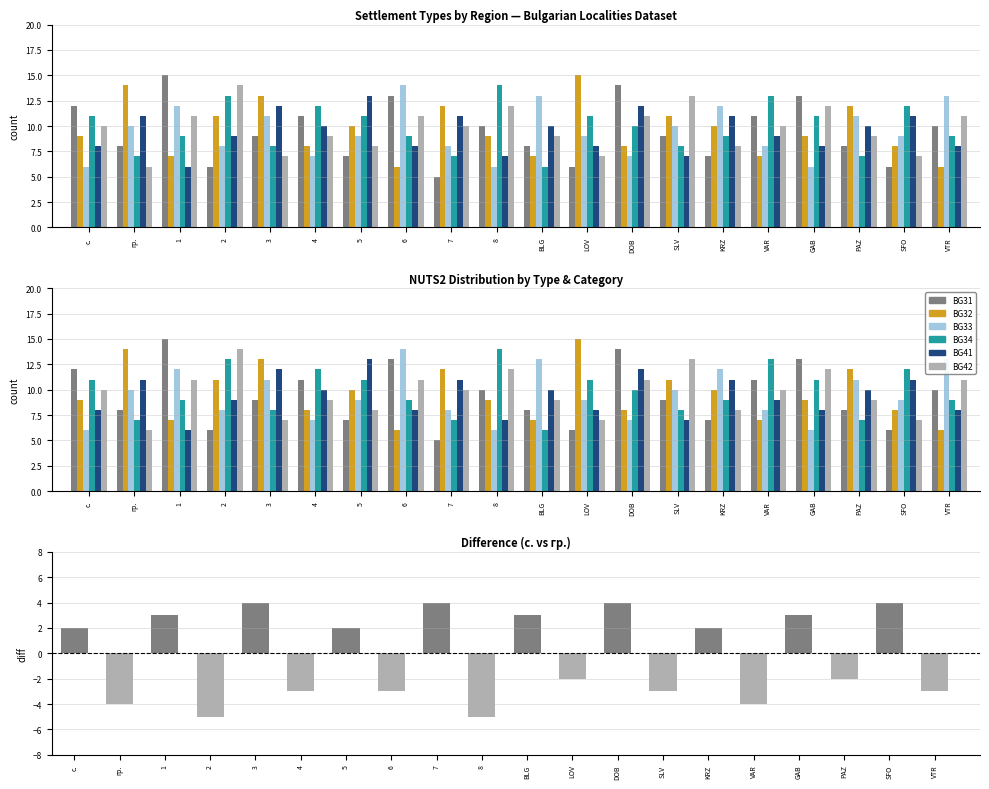

What is the label of the 3rd bar from the right?

PAZ